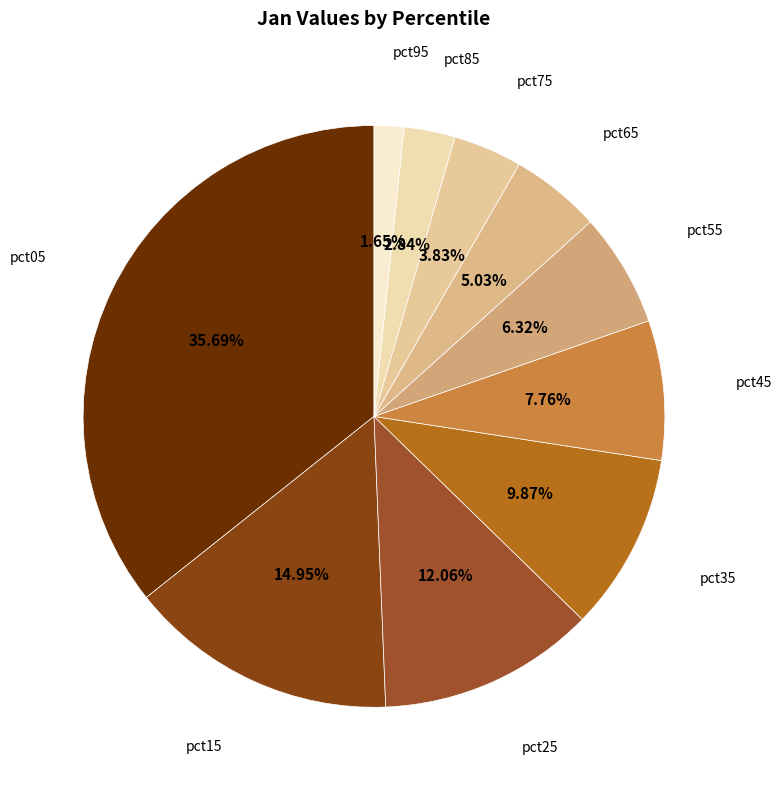

How many slices are in this pie chart?

10